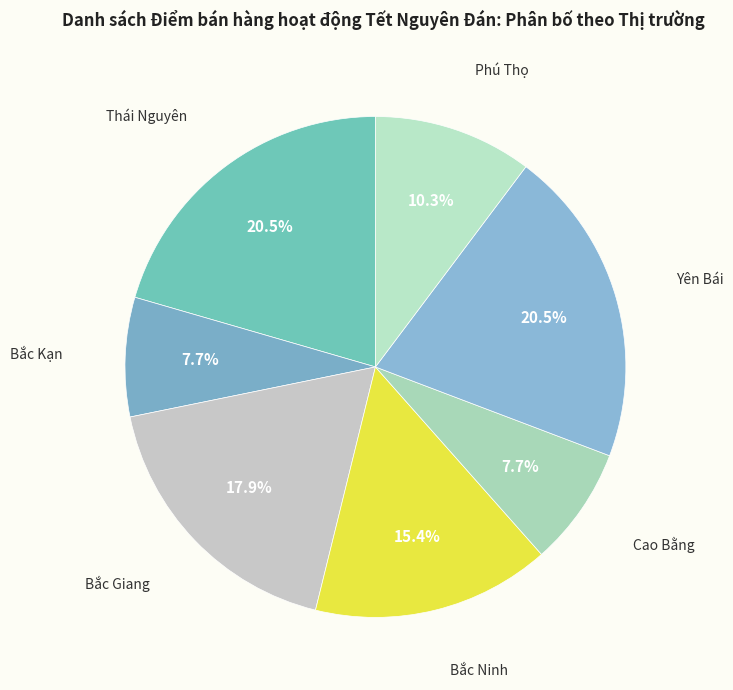

What is the total percentage of Yên Bái and Phú Thọ?

30.8%